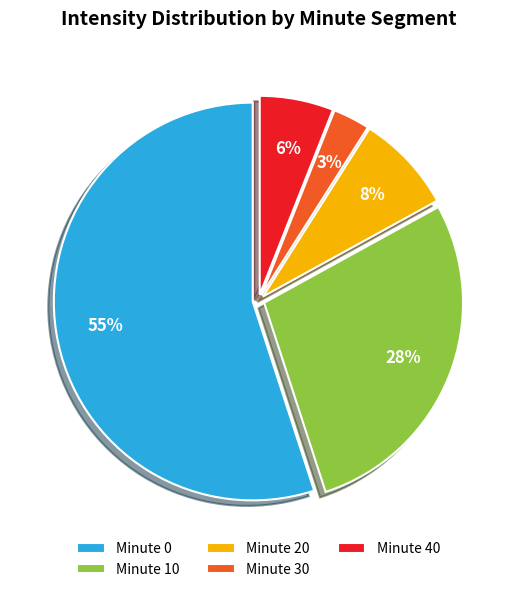

What percentage is the Minute 20 slice, to the nearest percent?

8%